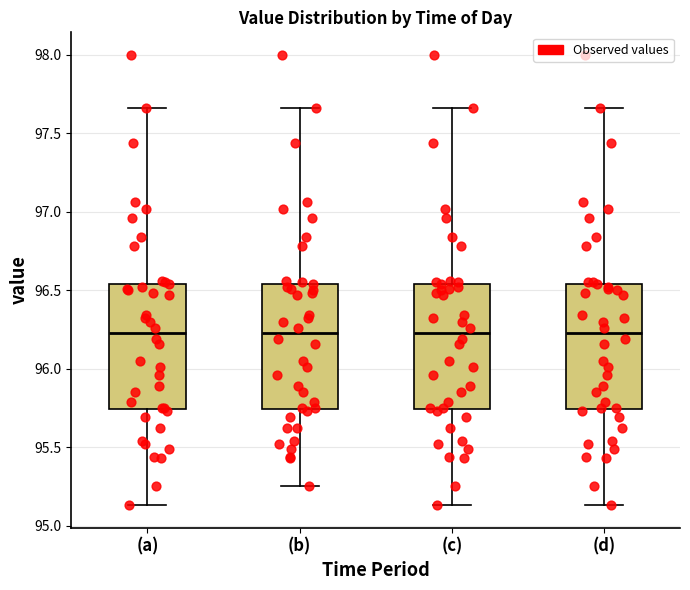

Reading left to right, transcribe this box plot: for each box, give where its median line is, the range the box spans, and where its two whiskers end, as read against the y-axis. The values are not printed on the chart, so give them approximately, as read against the axis.

(a): median 96.25, box 95.75 to 96.55, whiskers 95.15 to 97.65
(b): median 96.25, box 95.75 to 96.55, whiskers 95.25 to 97.65
(c): median 96.25, box 95.75 to 96.55, whiskers 95.15 to 97.65
(d): median 96.25, box 95.75 to 96.55, whiskers 95.15 to 97.65